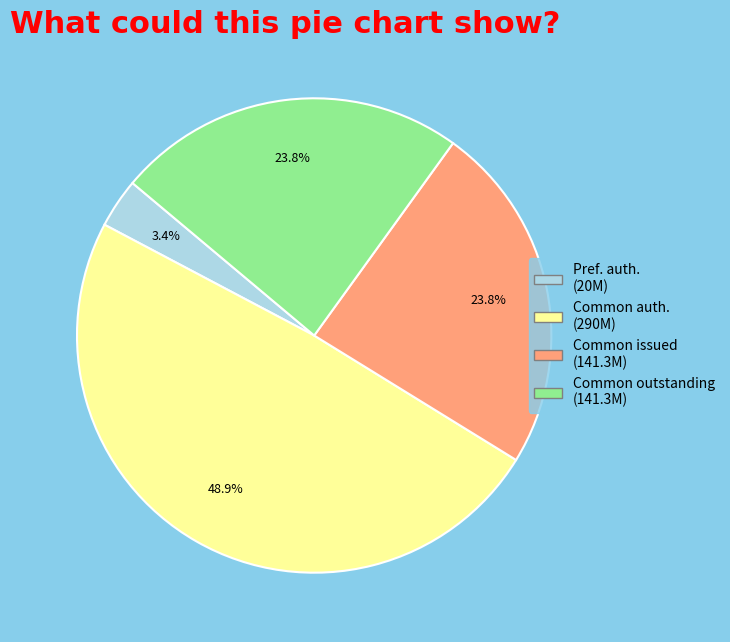

Is there any slice that represents more than half of the pie?

No